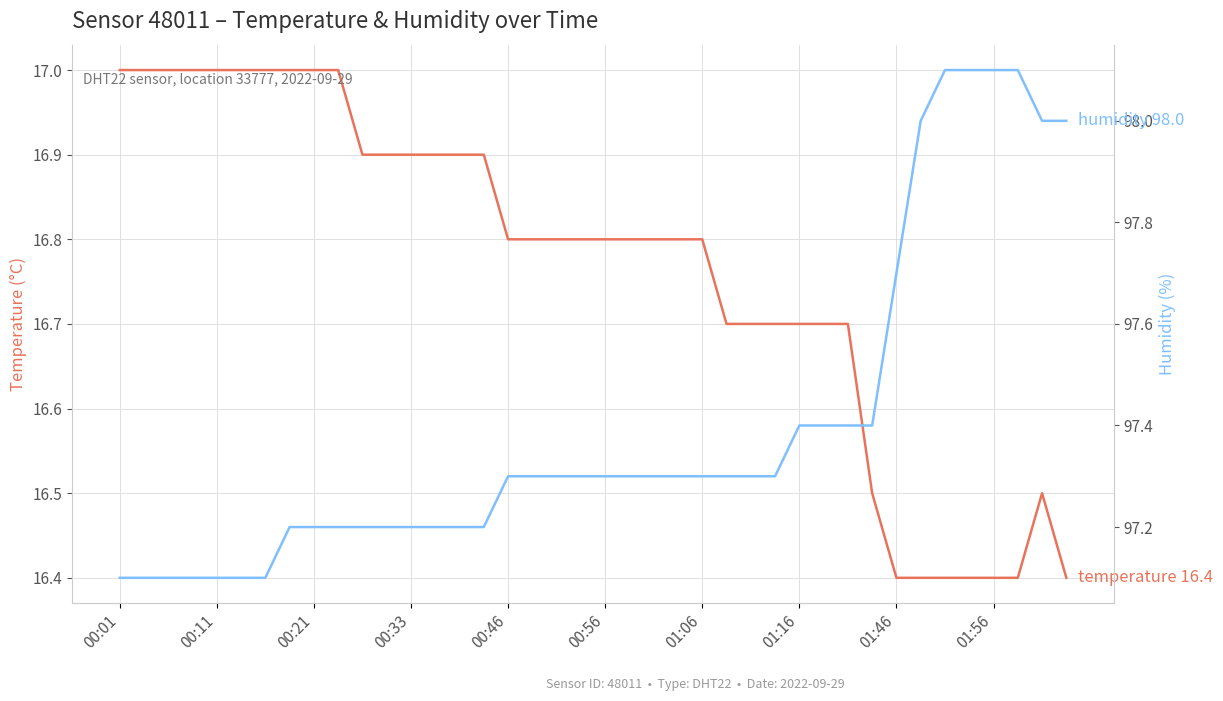

Which has a higher value, 22 or 39?

22